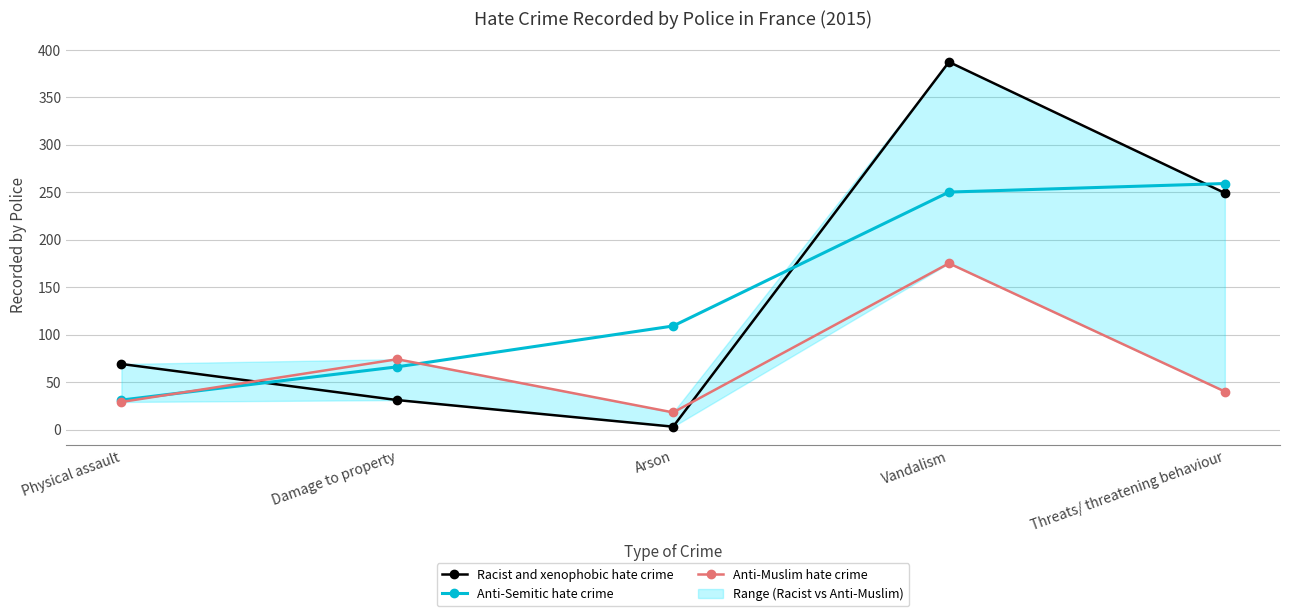

What is the average value of the Racist and xenophobic hate crime series?

148